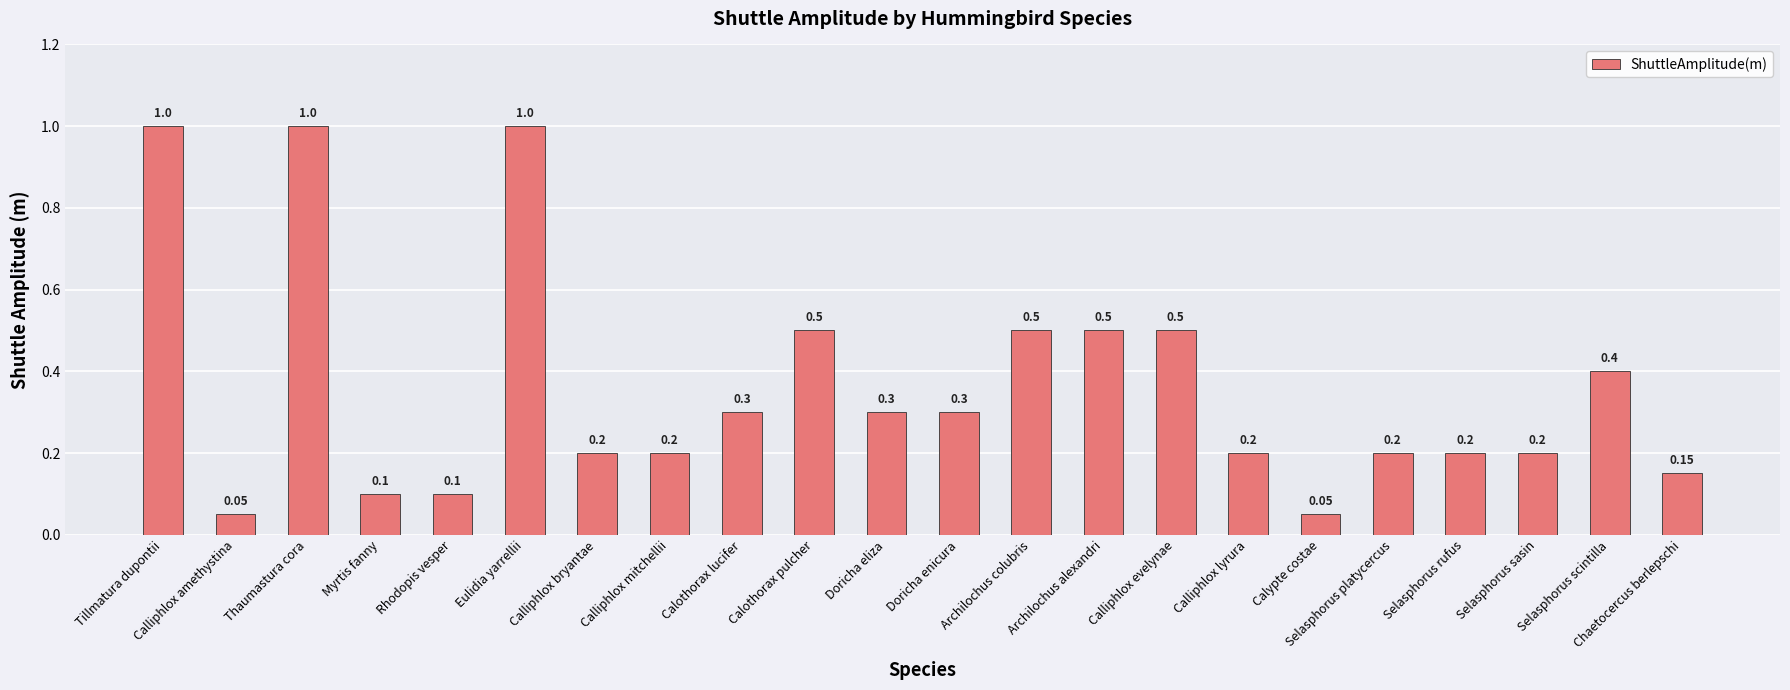

Between Tillmatura dupontii and Selasphorus scintilla, which is larger?

Tillmatura dupontii